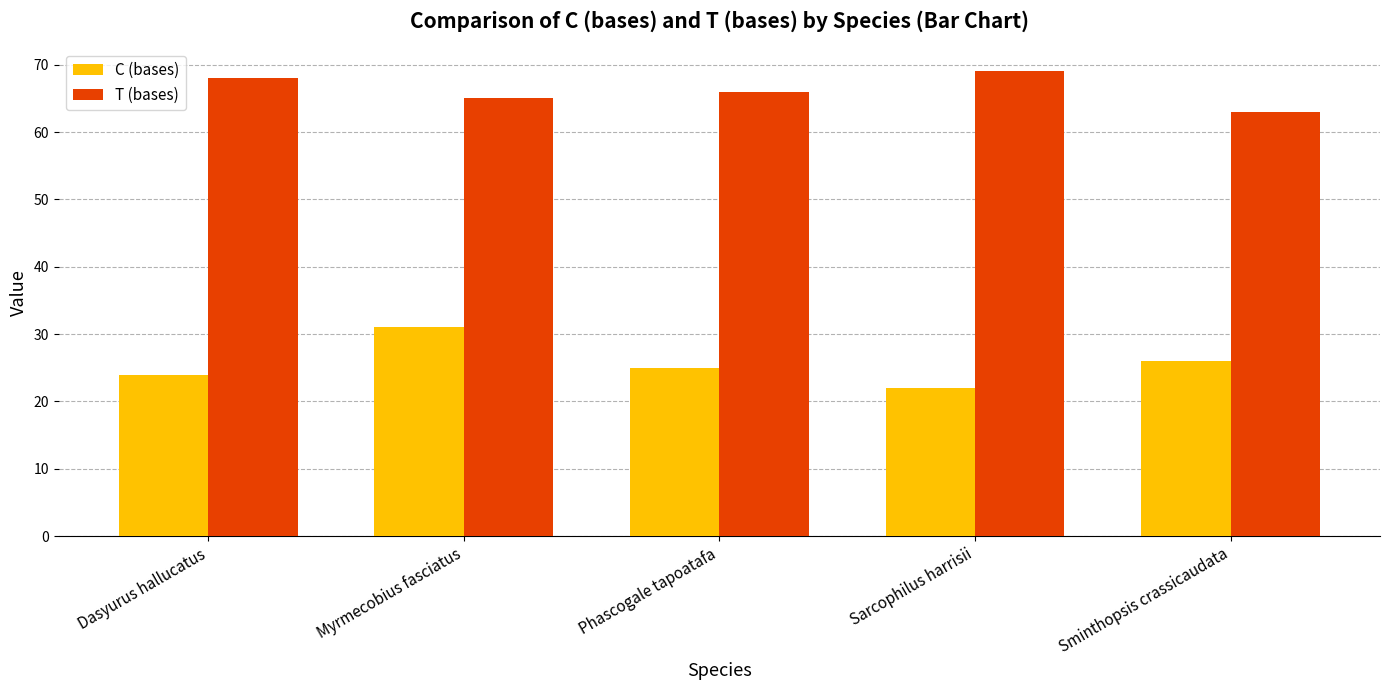

What is the spread (max minus min) of values at Dasyurus hallucatus?

44